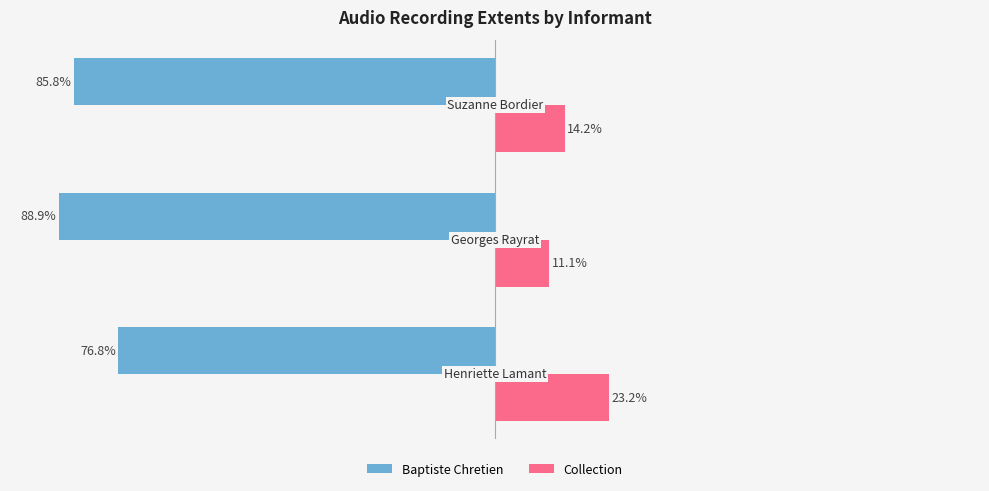

Which series has the largest total across all categories?

Collection